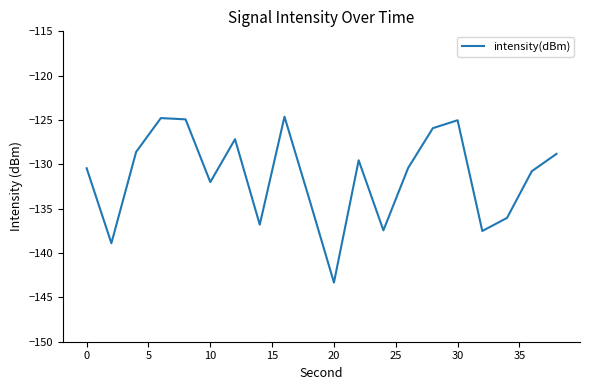

How many series are shown in this chart?

1